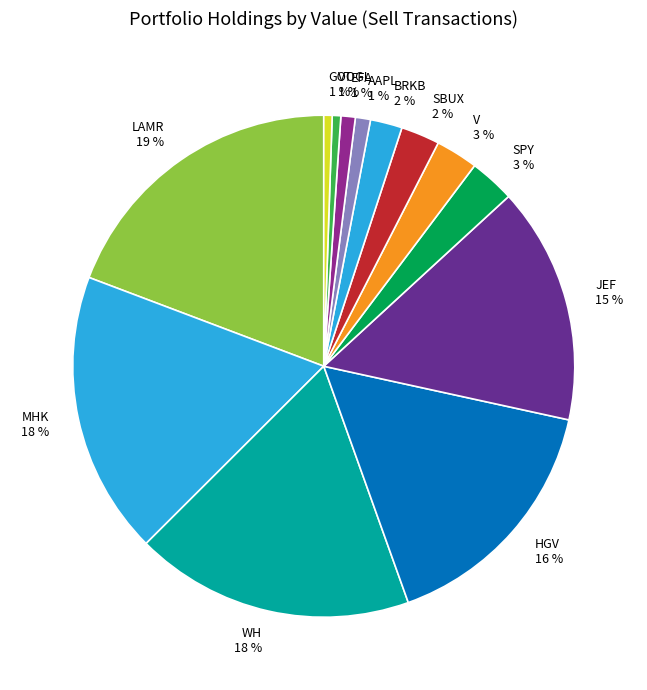

Which slice is the largest?

LAMR 19 %